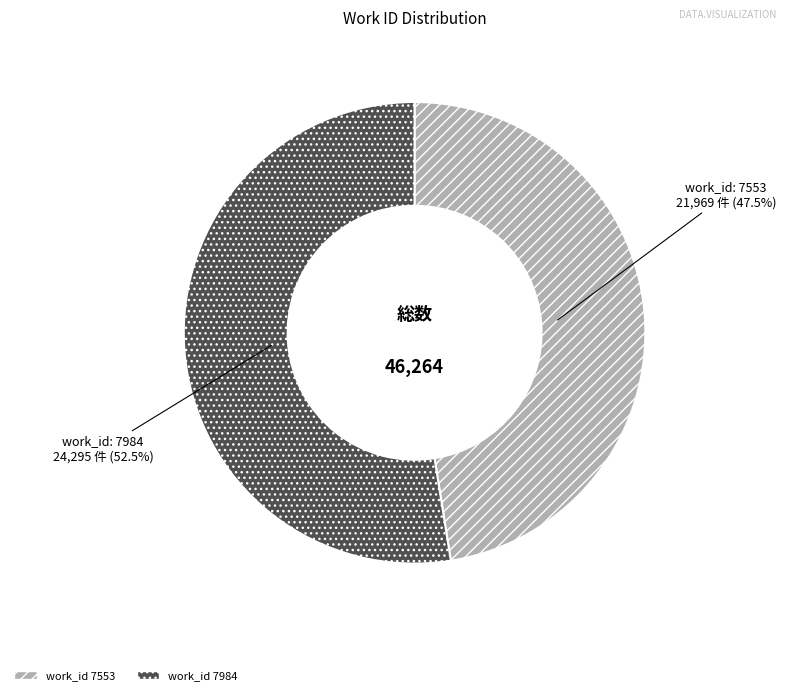

What is the majority slice?

7984